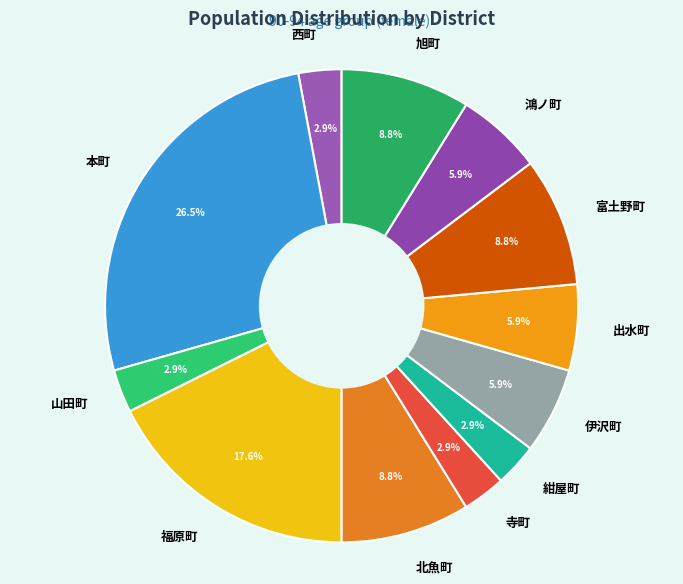

Count the number of slices in the pie.

12